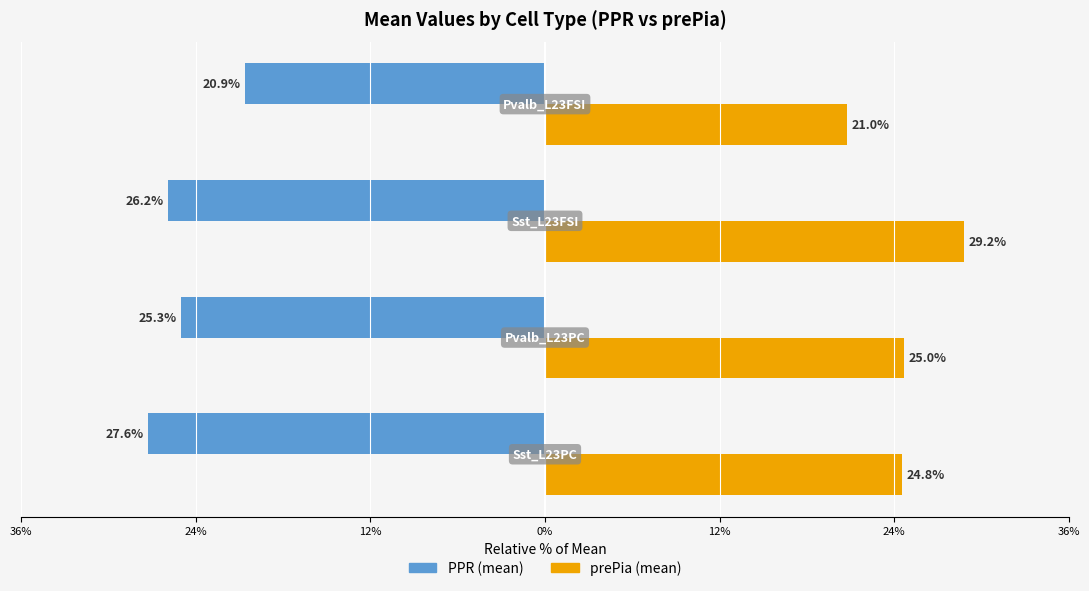

What is the sum of all PPR (mean) values?

-100.0